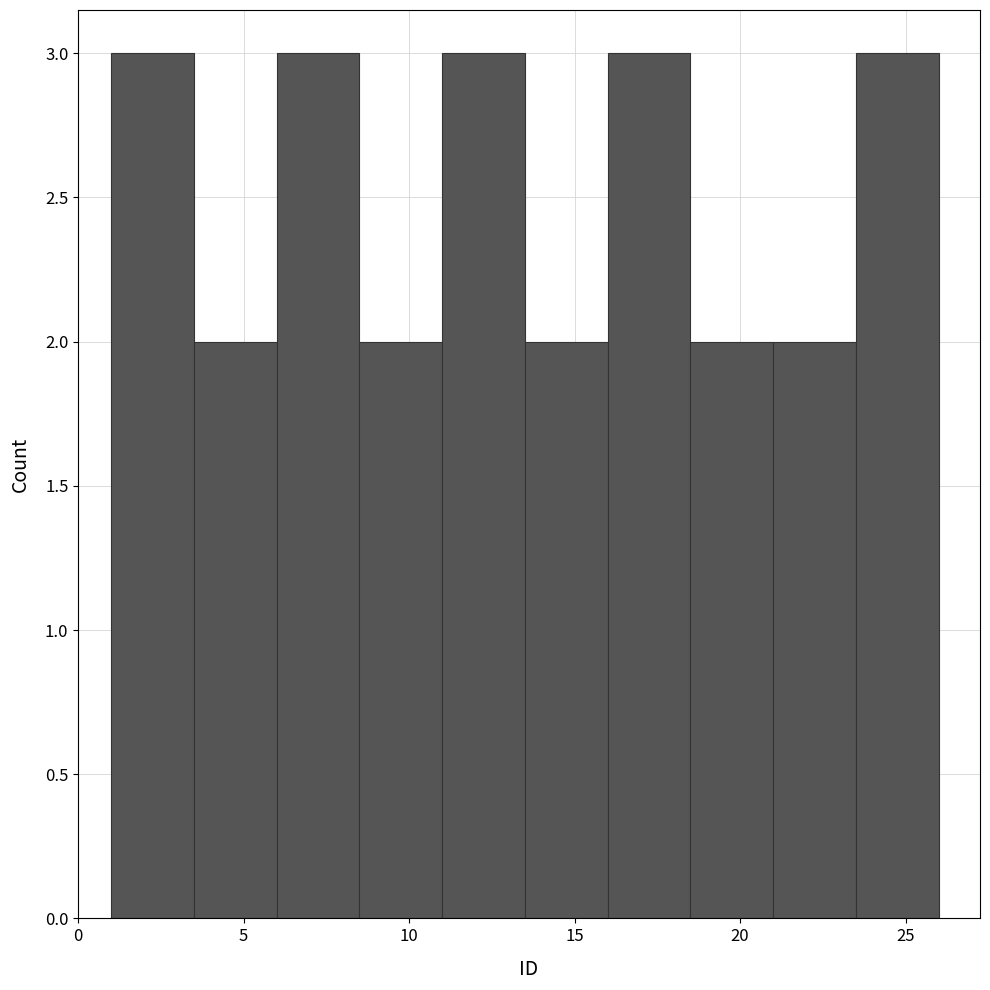

Reading left to right, list every bar in this chart as the range it spans on the x-axis followed by its height. The values are not printed on the chart, so give them approximately, as read against the axis.

1.0 to 3.5: 3
3.5 to 6.0: 2
6.0 to 8.5: 3
8.5 to 11.0: 2
11.0 to 13.5: 3
13.5 to 16.0: 2
16.0 to 18.5: 3
18.5 to 21.0: 2
21.0 to 23.5: 2
23.5 to 26.0: 3